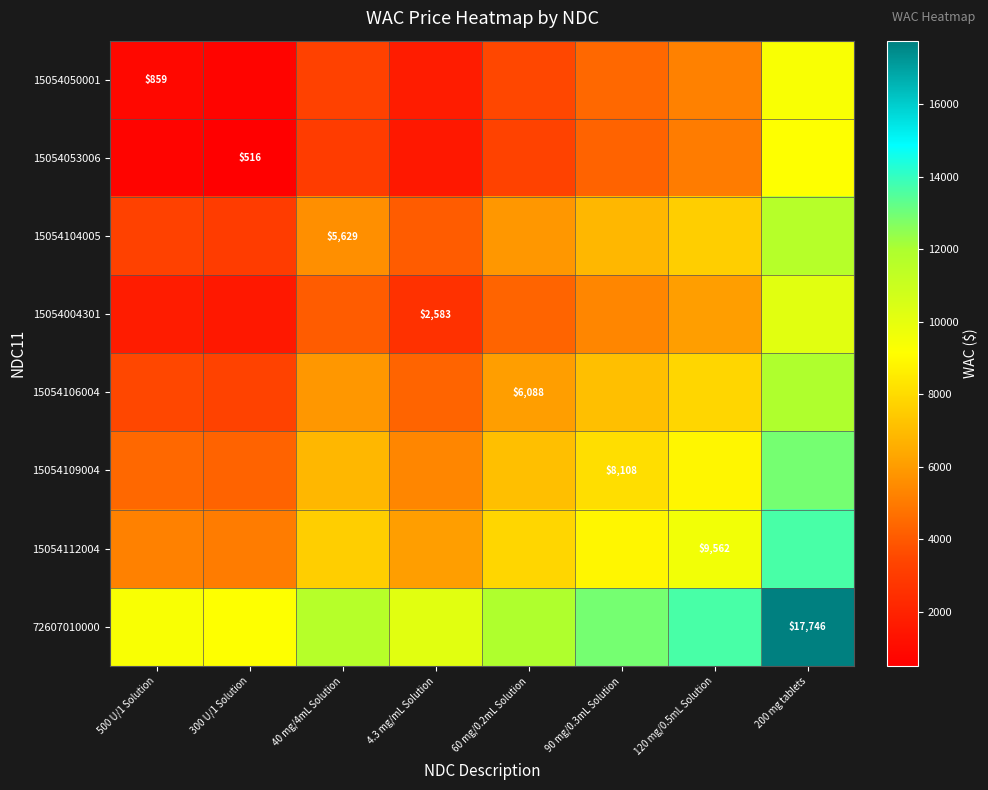

True or false: 15054004301 has a value of 6072.5 at 120 mg/0.5mL Solution.

True